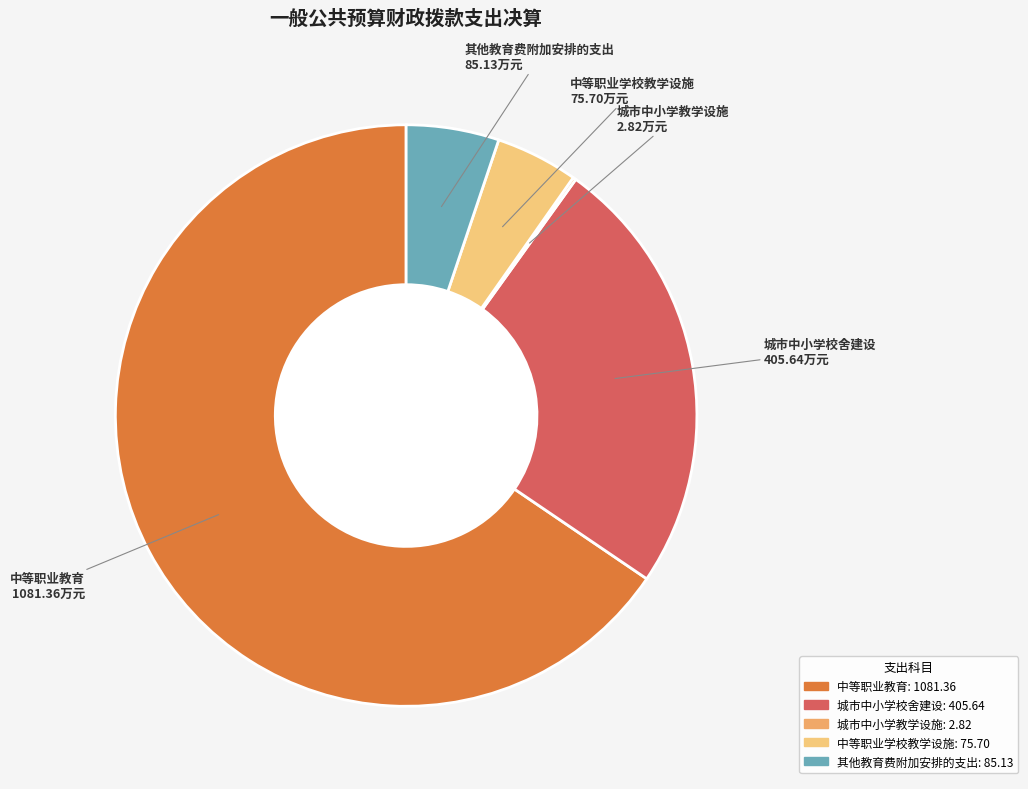

What is the largest slice in the pie chart?

中等职业教育